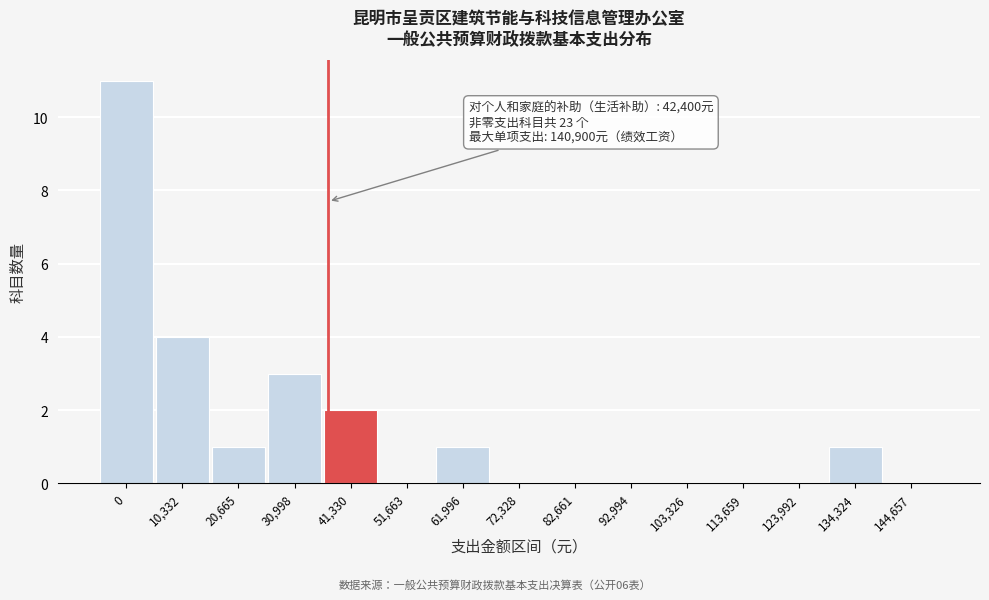

Reading left to right, extract all data points from this chart.

0=11	10,332=4	20,665=1	30,998=3	41,330=2	51,663=0	61,996=1	72,328=0	82,661=0	92,994=0	103,326=0	113,659=0	123,992=0	134,324=1	144,657=0